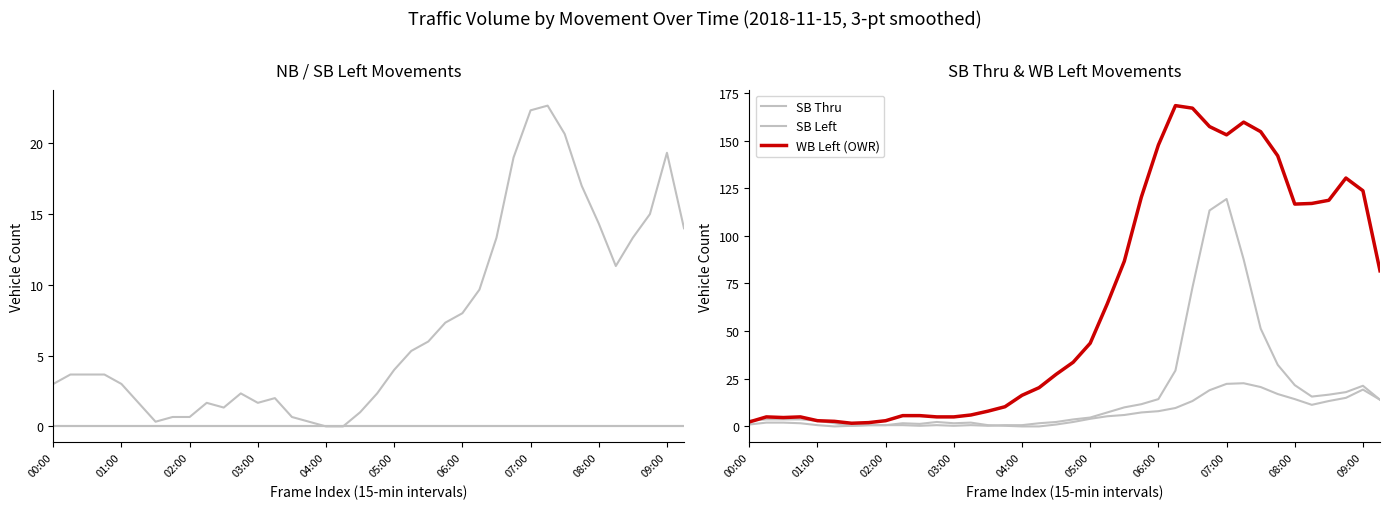

At which category is the sum across all series the highest?

07:00